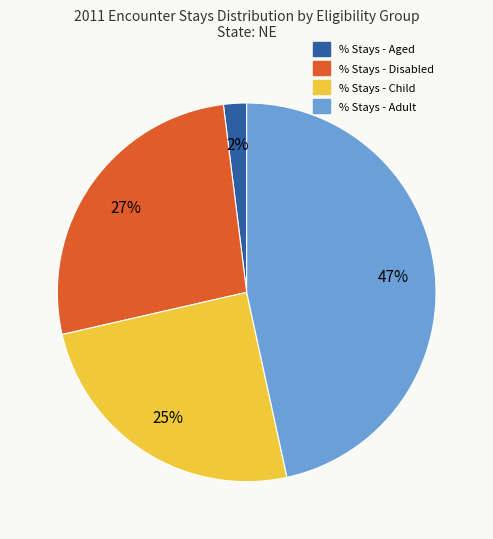

To the nearest percent, what is the difference between the largest and smallest slice percentages?

45%